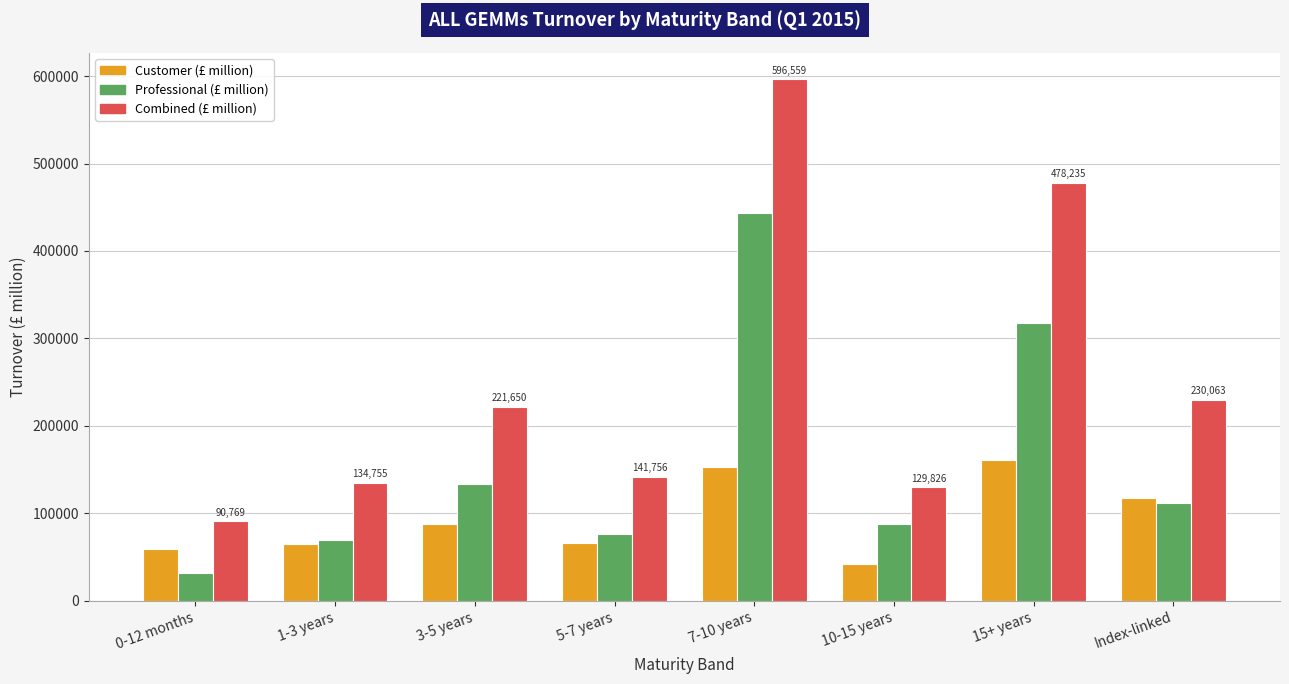

Which series has the widest spread of values?

Combined (£ million)